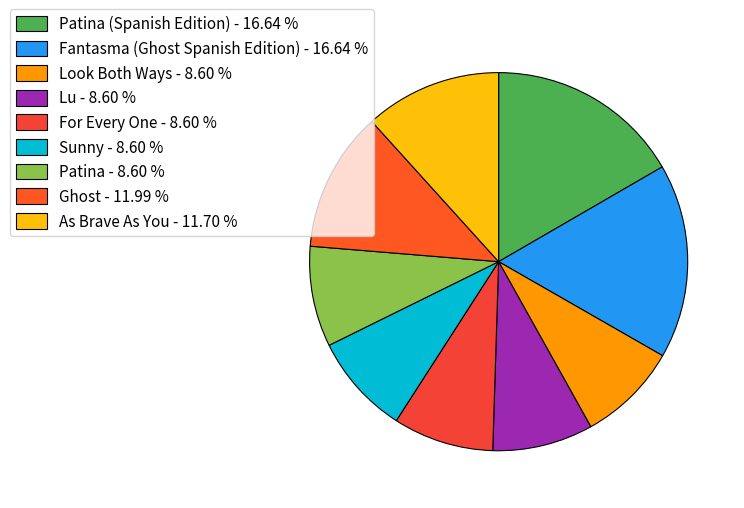

How many segments does this pie chart have?

9